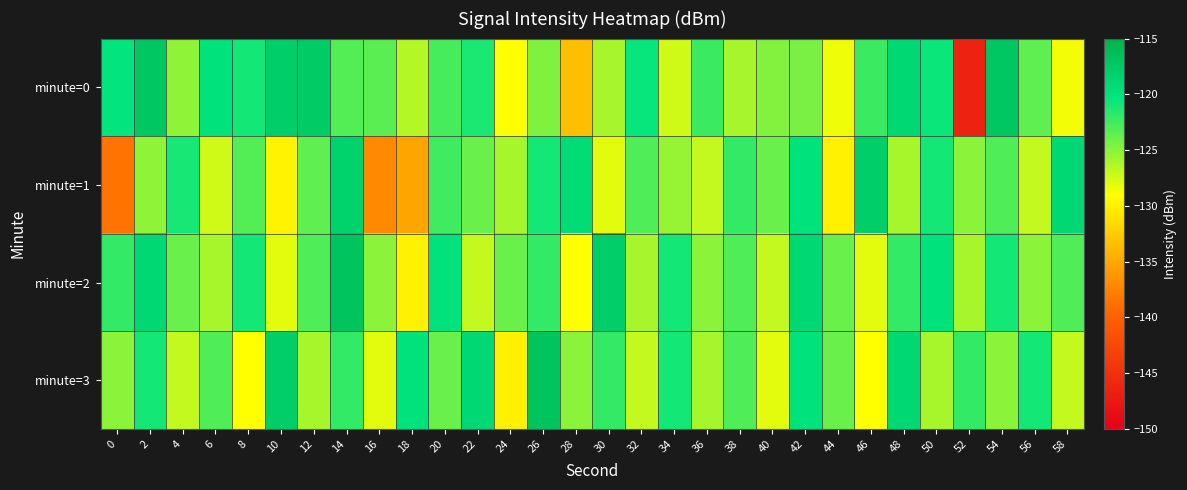

At 16, list the series in order from largest to smallest.

minute=0, minute=2, minute=3, minute=1